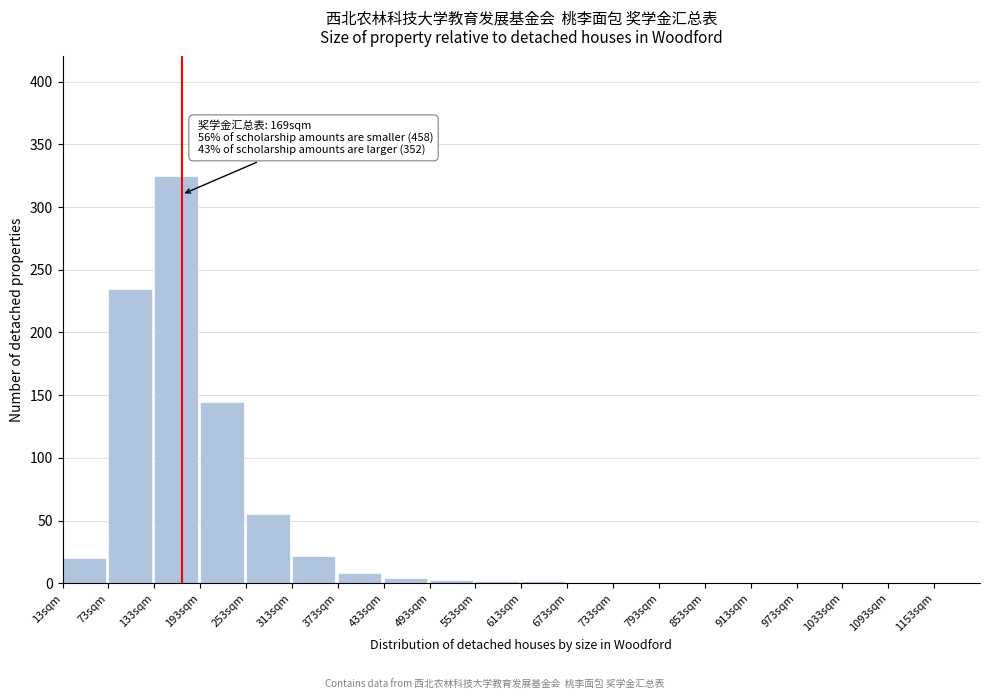

What is the sum of all values?

824